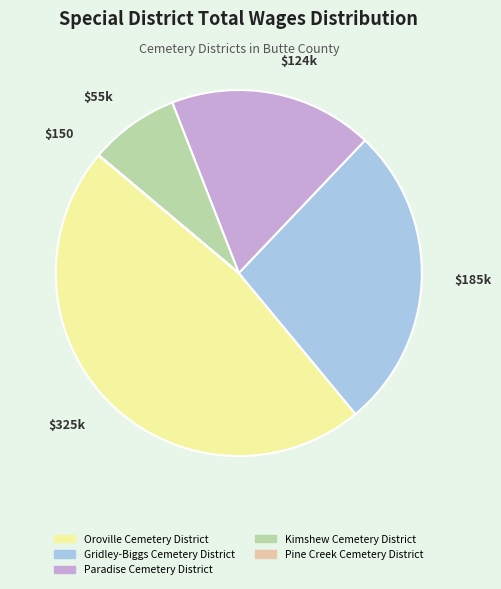

Which category has the biggest portion of the pie?

Oroville Cemetery District